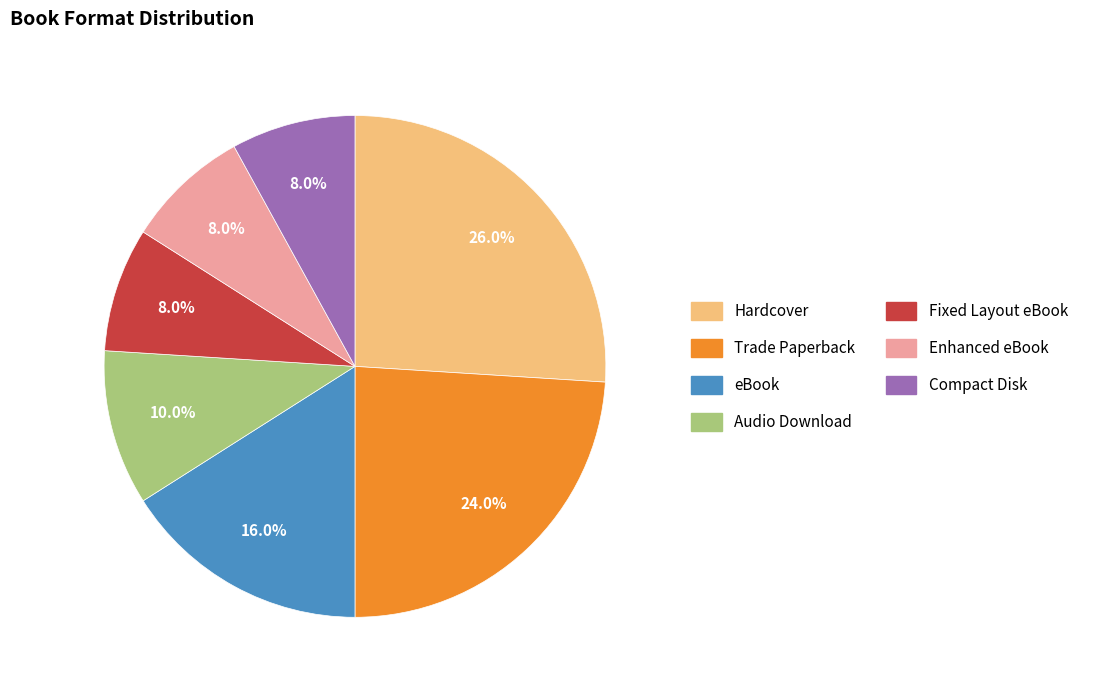

The Audio Download slice represents 16% of the pie. True or false?

False